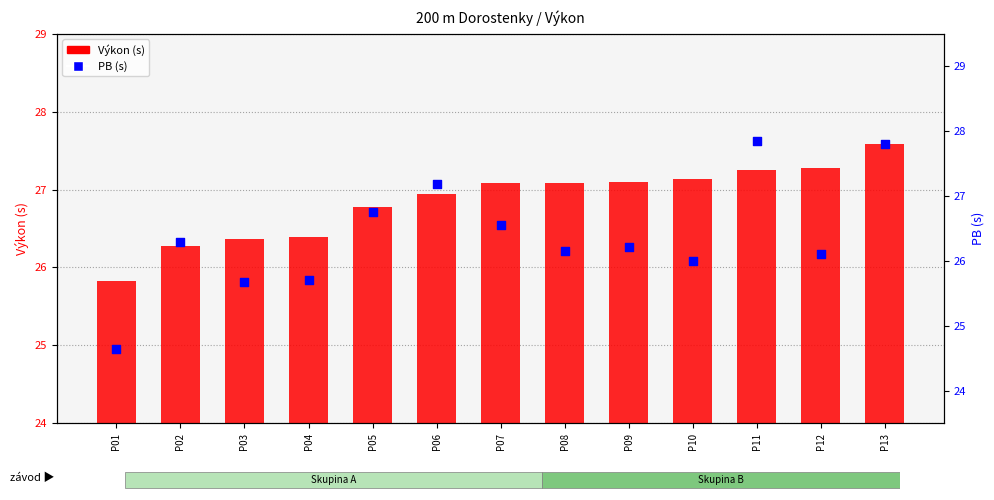

At how many categories does at least one series exceed 25?

13